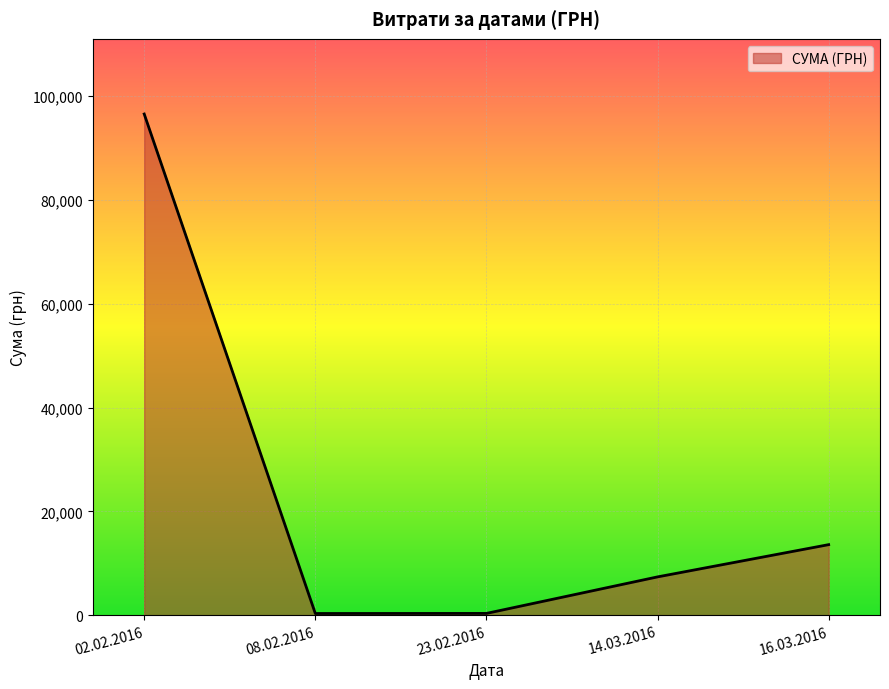

Between 14.03.2016 and 16.03.2016, which is larger?

16.03.2016